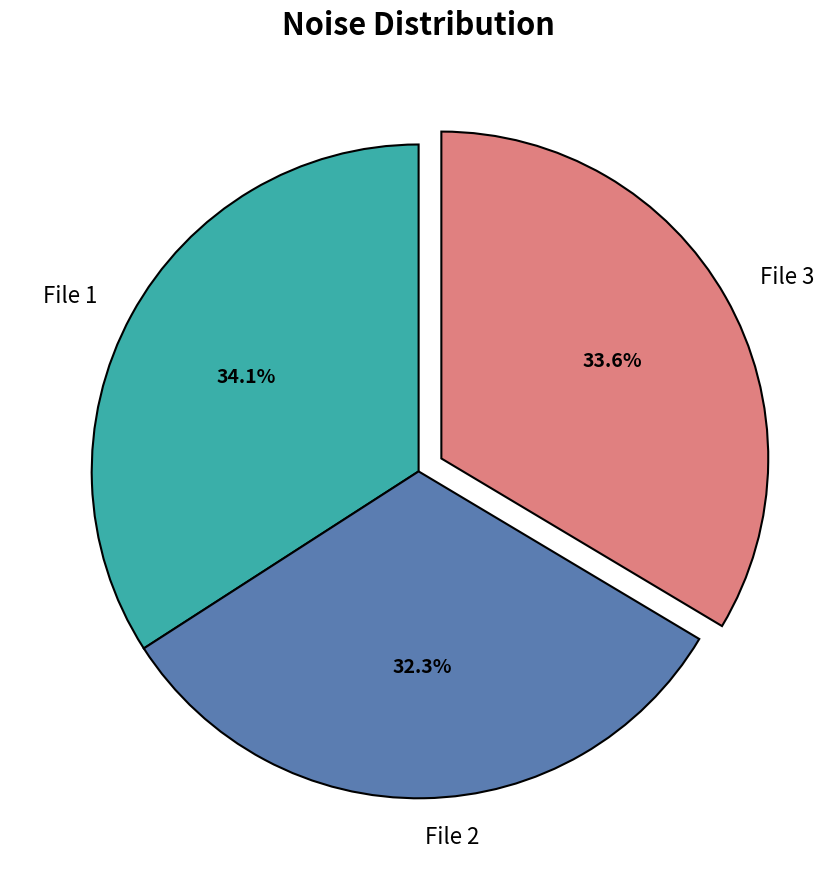

Count the number of slices in the pie.

3